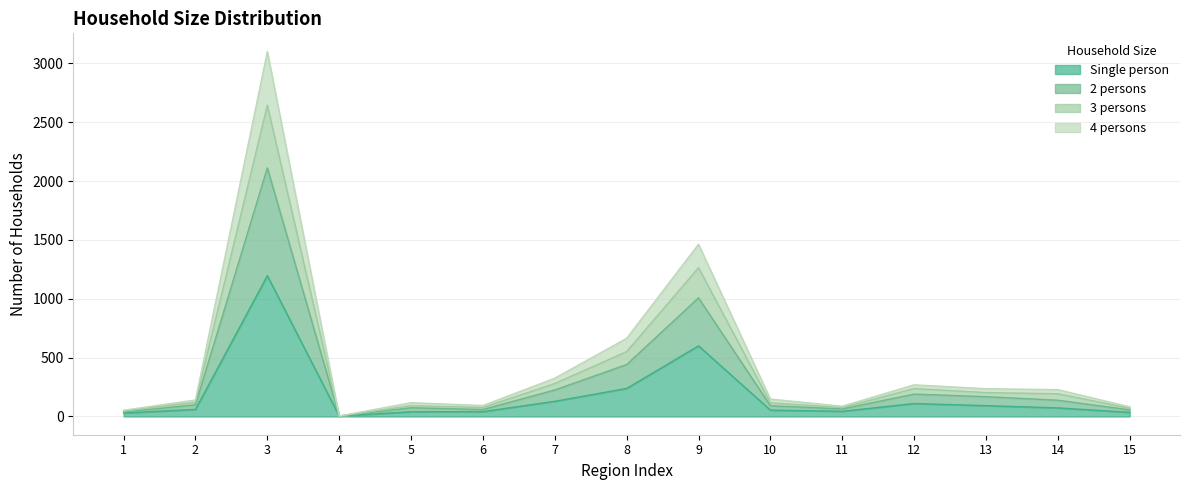

Where is the first local maximum for 3 persons?

3